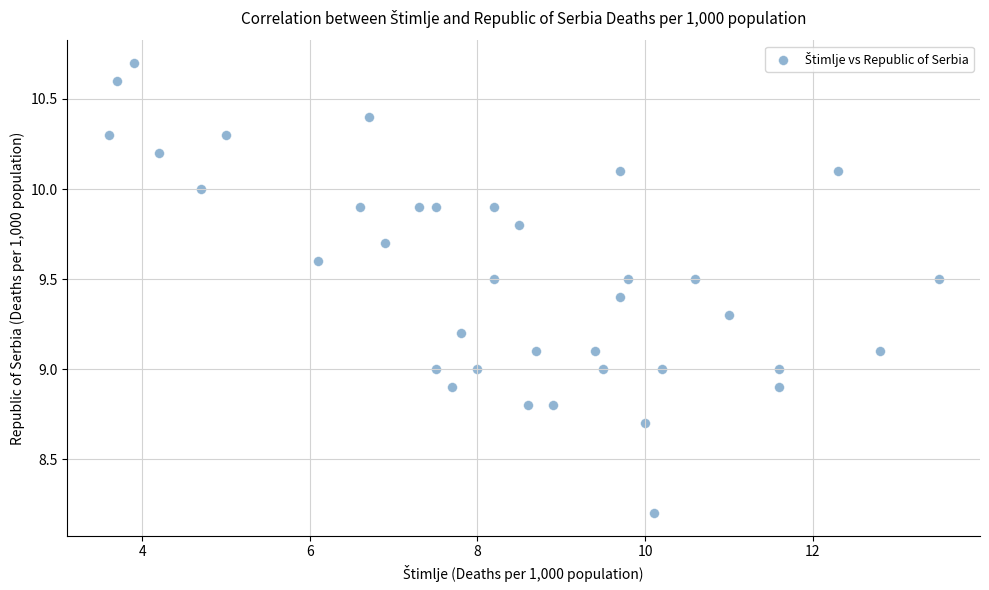

What is the range of X values (max minus min)?

9.9